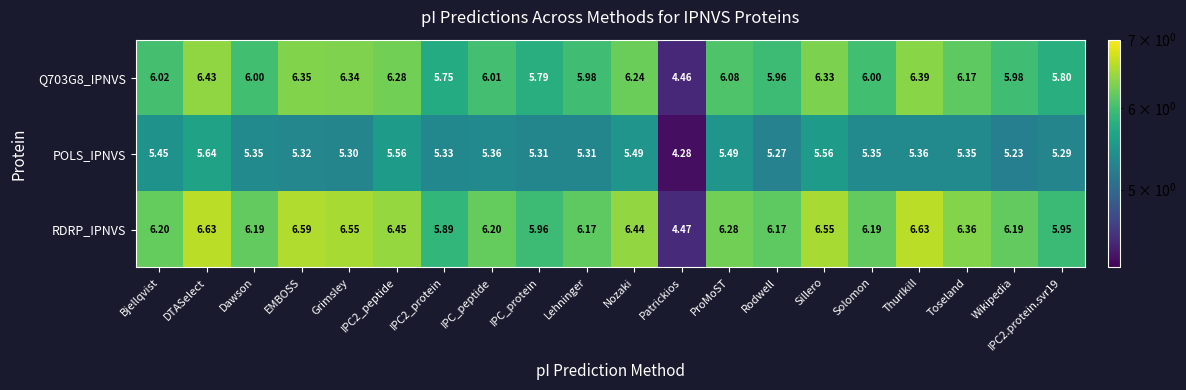

At which category is the sum across all series the highest?

DTASelect